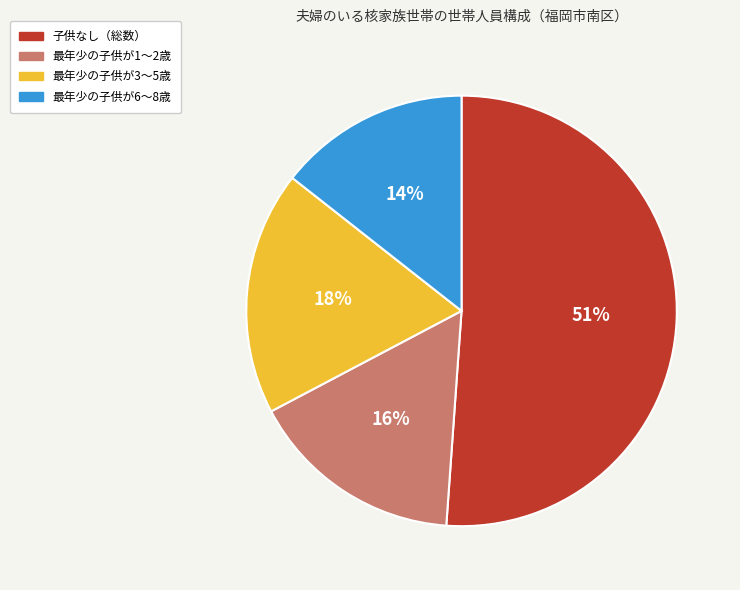

To the nearest percent, what is the average slice percentage?

25%